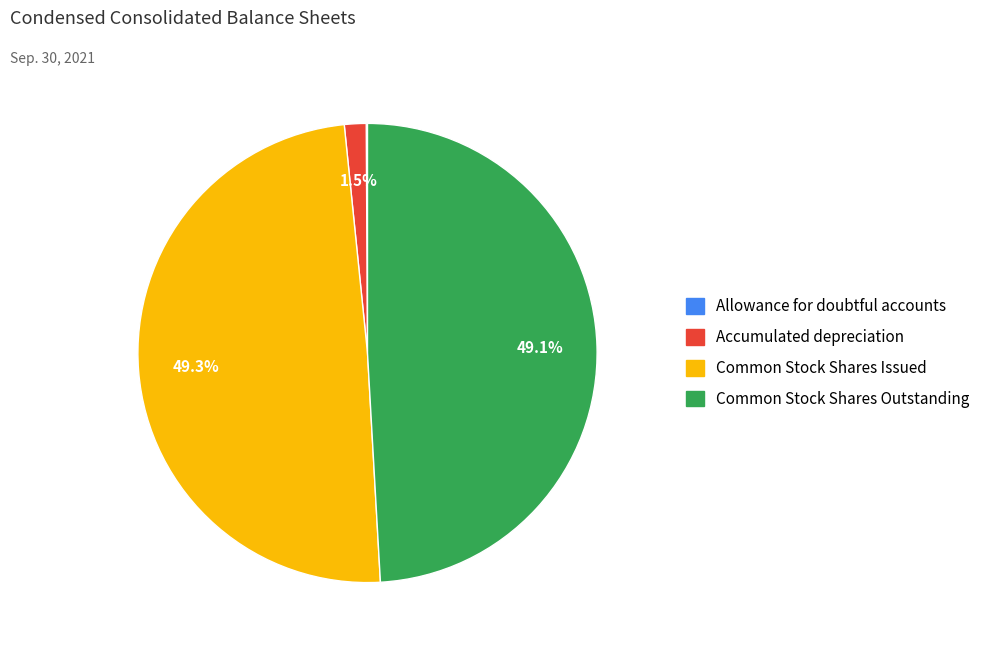

Does any single category account for the majority?

No